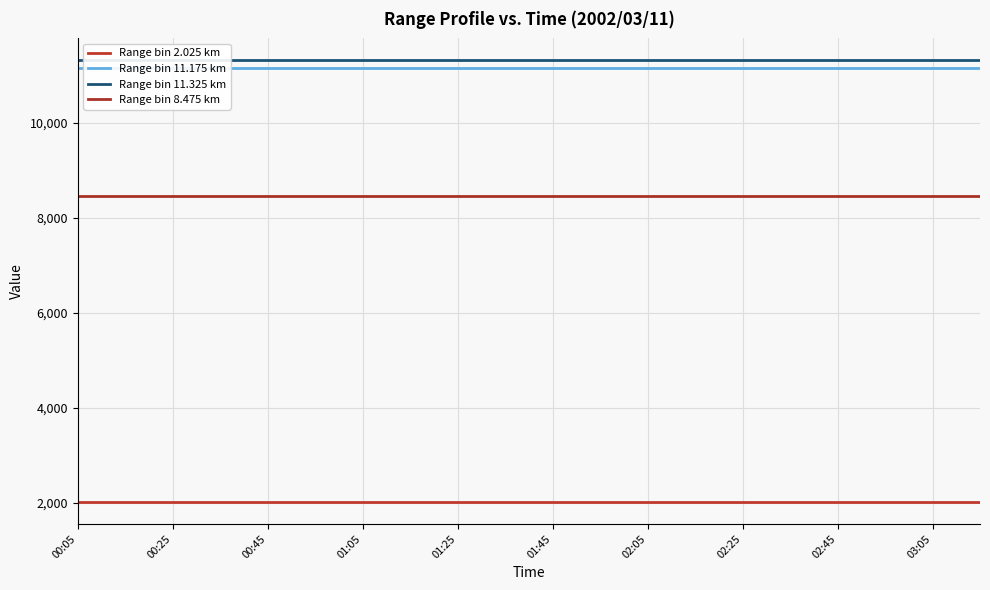

Which series has the widest spread of values?

Range bin 2.025 km